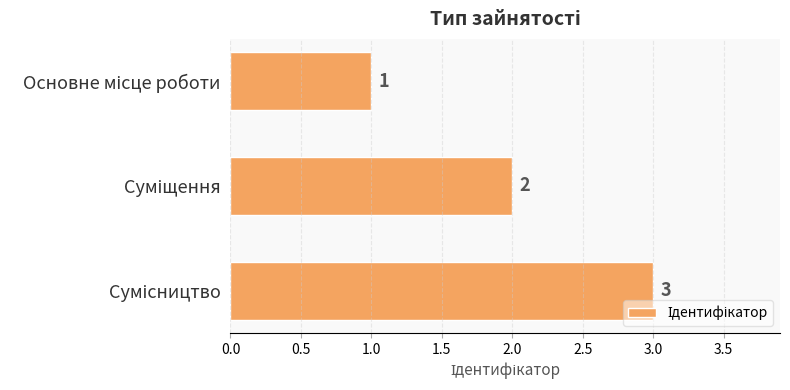

What is the sum of all values?

6